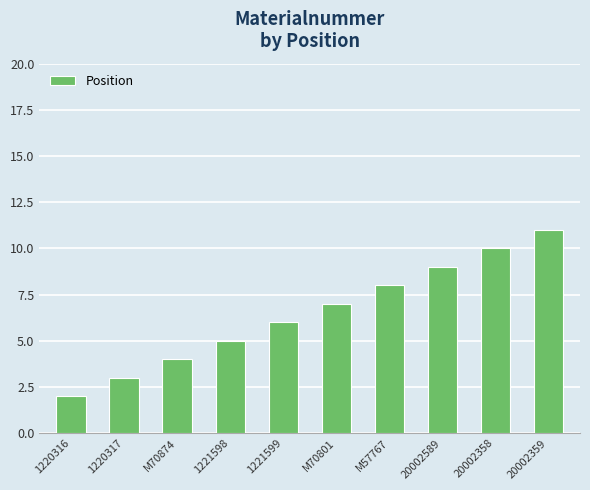

What is the change in value from M70874 to 1221599?

+2